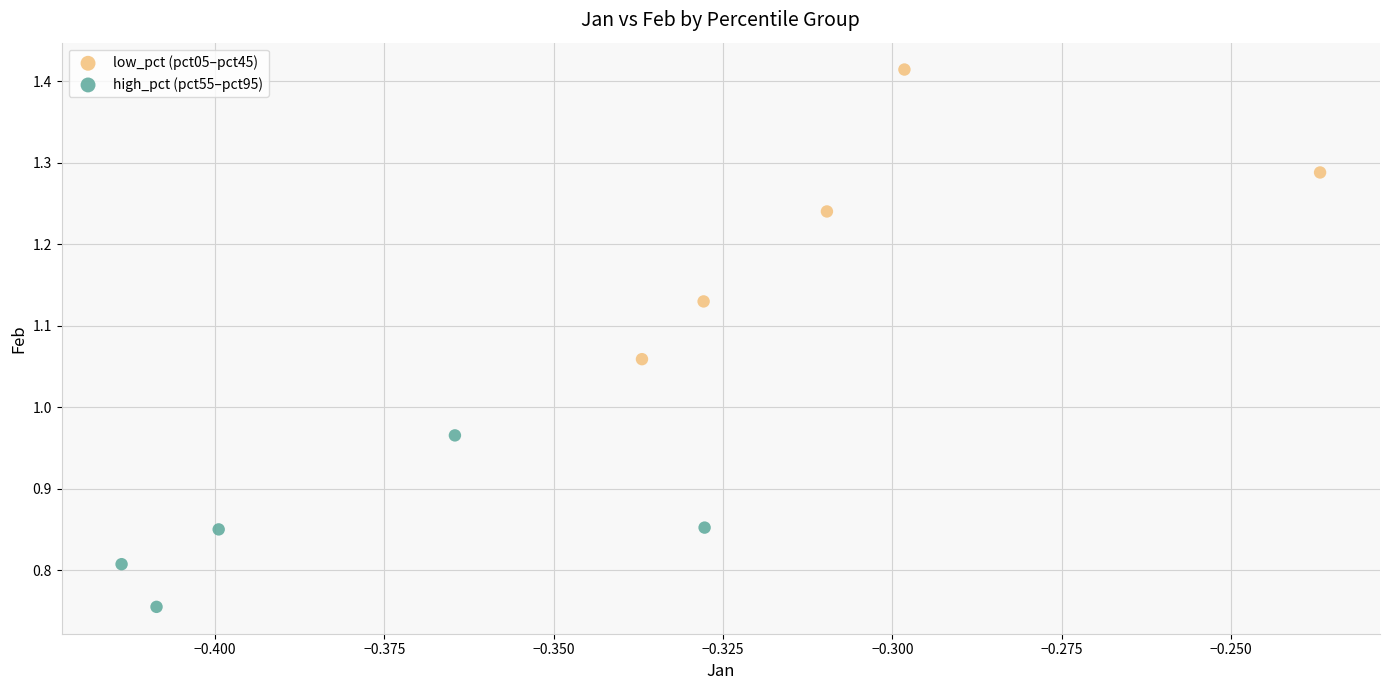

What are all the series names shown in the legend?

low_pct (pct05–pct45), high_pct (pct55–pct95)